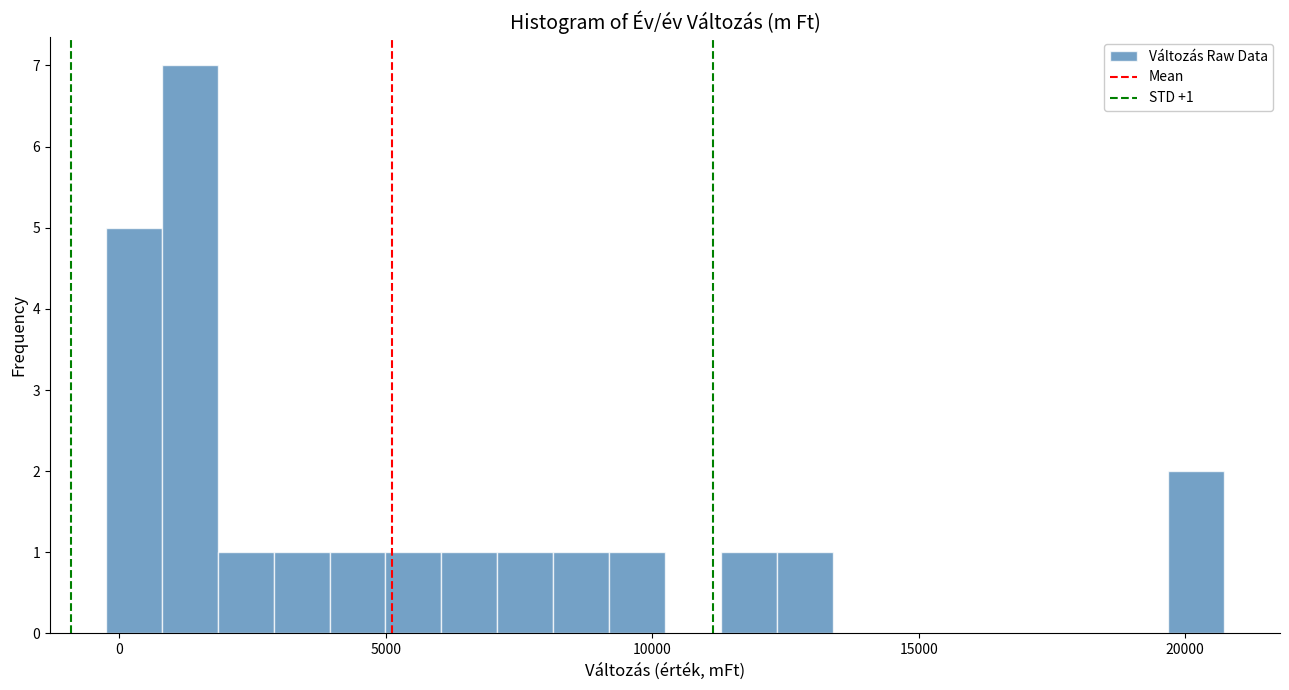

Read against the x-axis, roughly where is the centre of the tallest bar?

1500